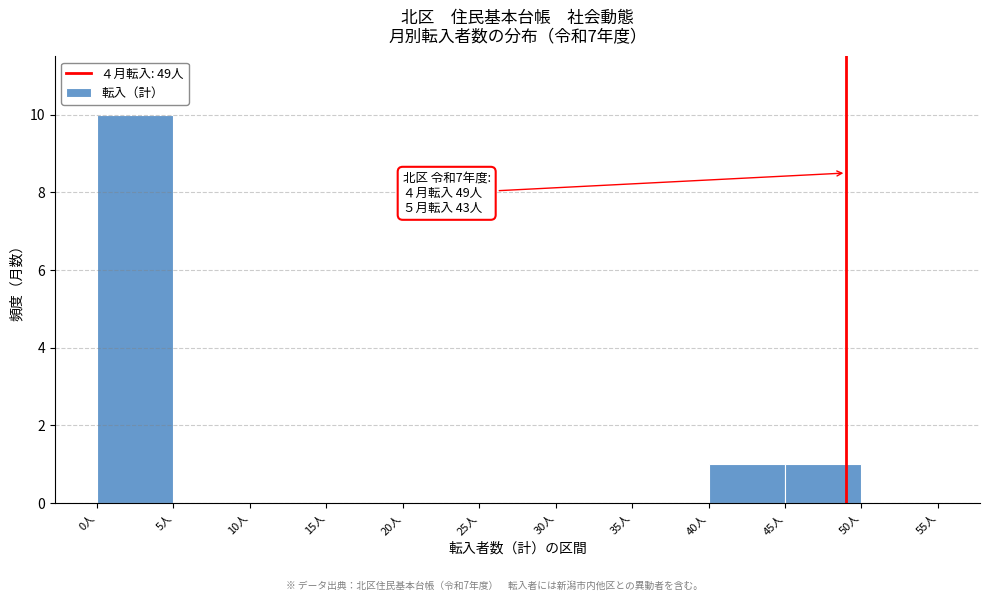

Which range on the x-axis has the tallest bar?

0 to 5